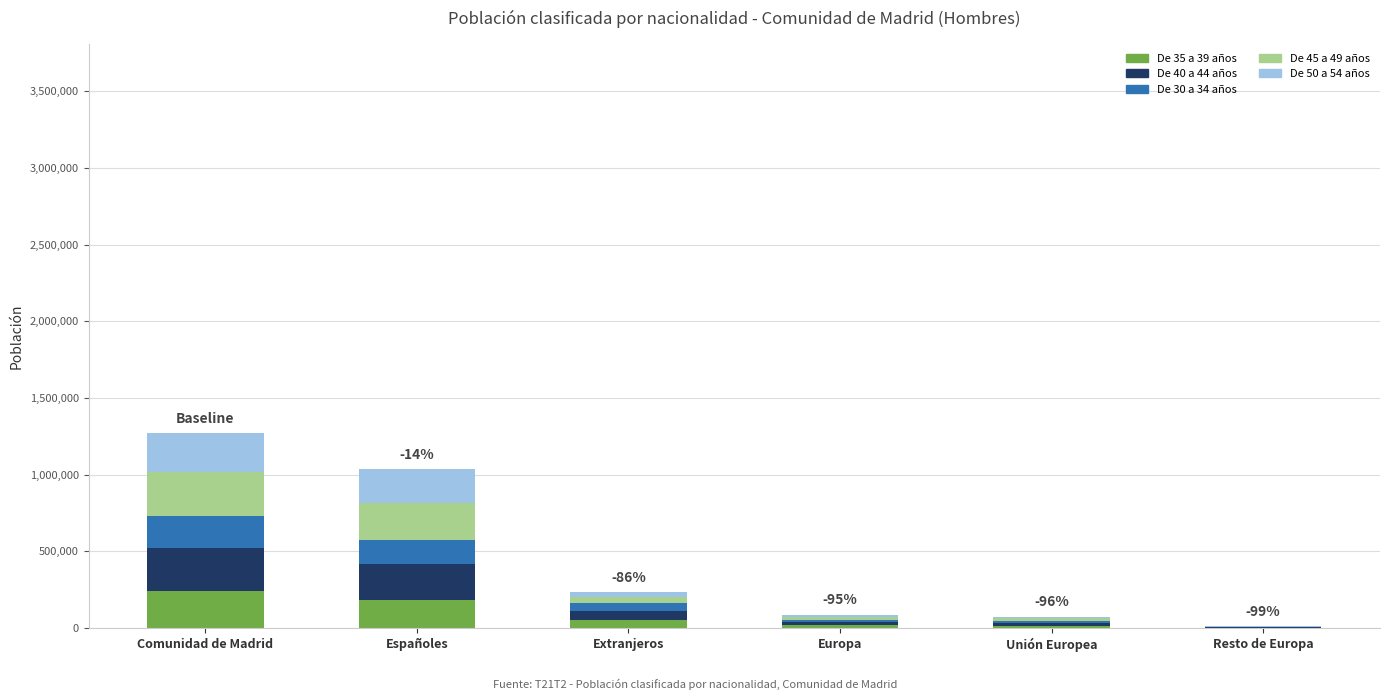

What is the difference between the De 35 a 39 años values at Comunidad de Madrid and Extranjeros?

184690